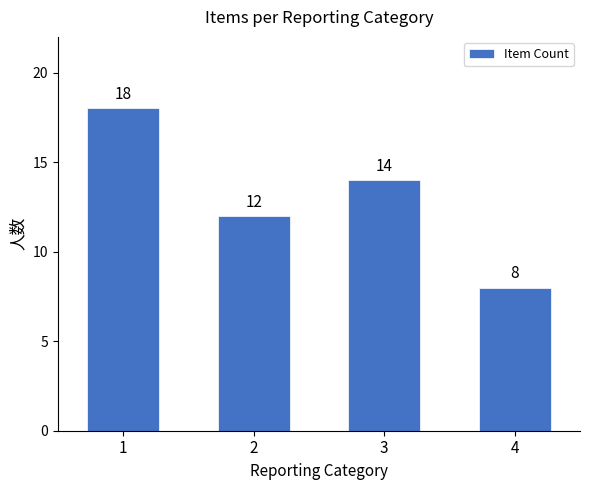

What is the maximum value shown in the chart?

18